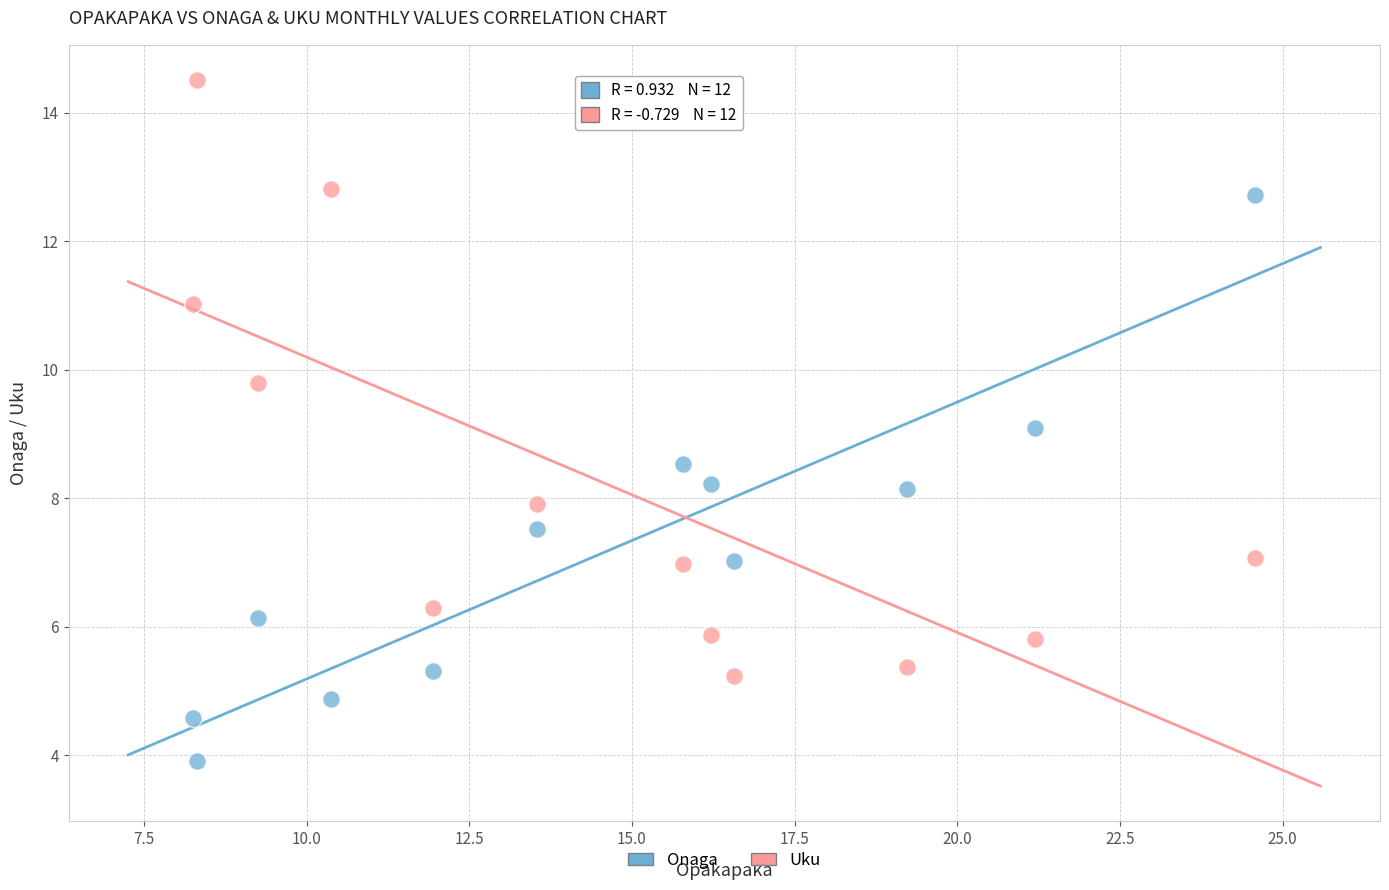

Which series reaches the minimum Y coordinate?

Onaga